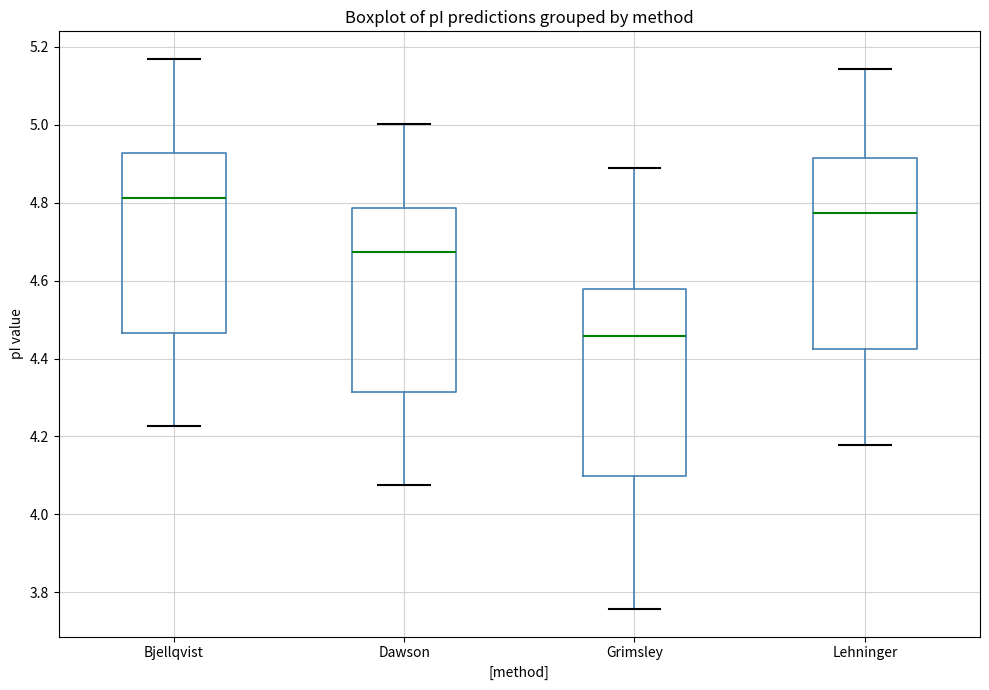

Where is the lower edge of the box for Bjellqvist on the y-axis? The values are not printed on the chart, so give them approximately, as read against the axis.

4.46